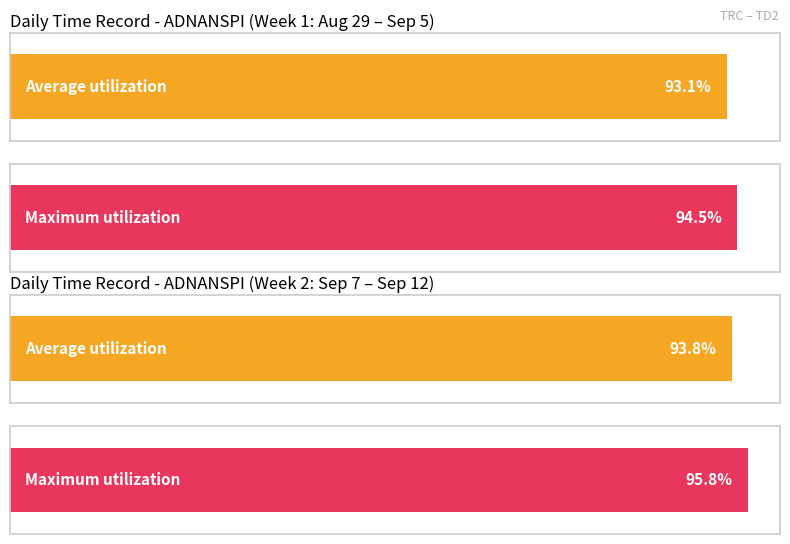

How many bars are there in each group?

2